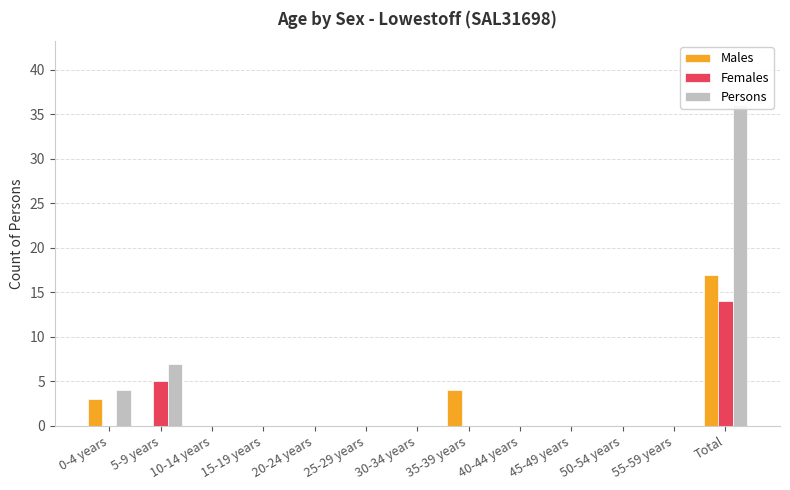

Is it true that Males equals 0 at 45-49 years?

True